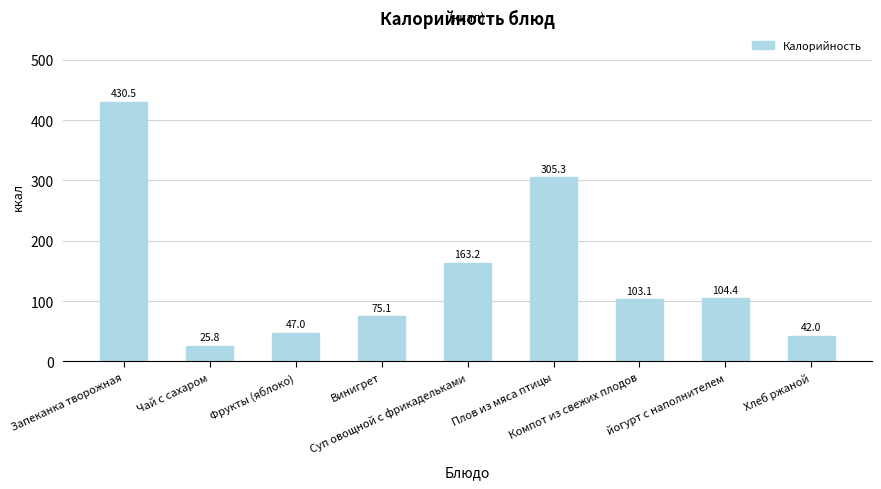

Reading left to right, what are all the values shown in this chart?

Запеканка творожная=430.5	Чай с сахаром=25.8	Фрукты (яблоко)=47.0	Винигрет=75.1	Суп овощной с фрикадельками=163.2	Плов из мяса птицы=305.3	Компот из свежих плодов=103.1	йогурт с наполнителем=104.4	Хлеб ржаной=42.0